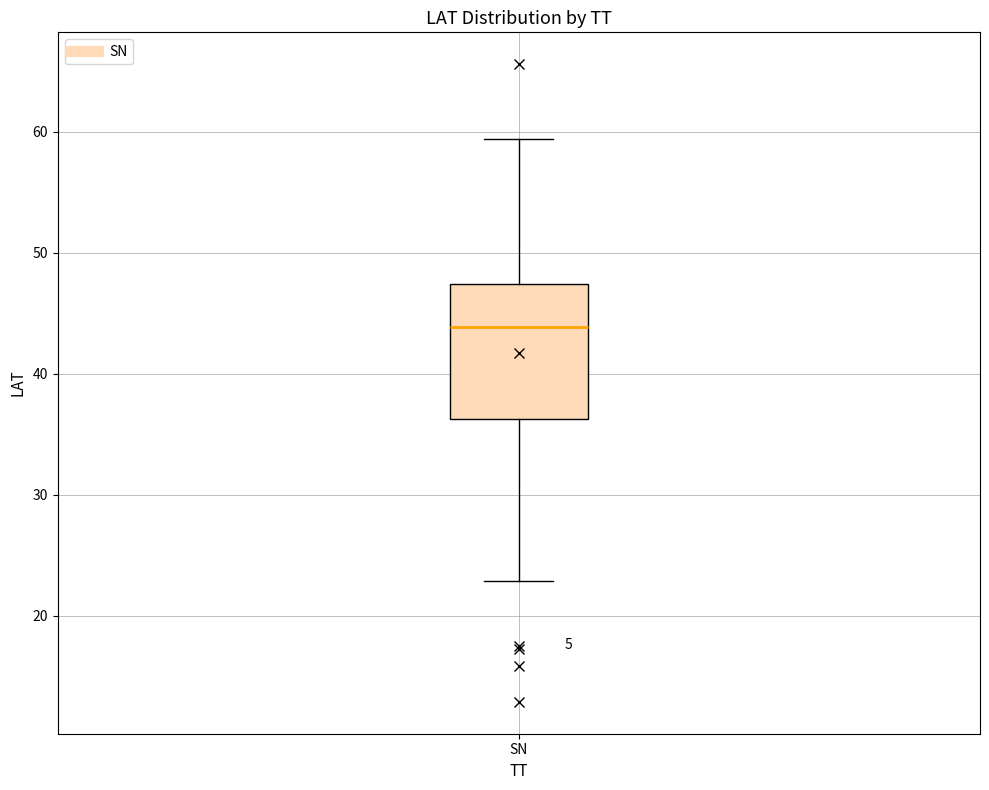

Where does the lower whisker of the box for SN end on the y-axis? The values are not printed on the chart, so give them approximately, as read against the axis.

23